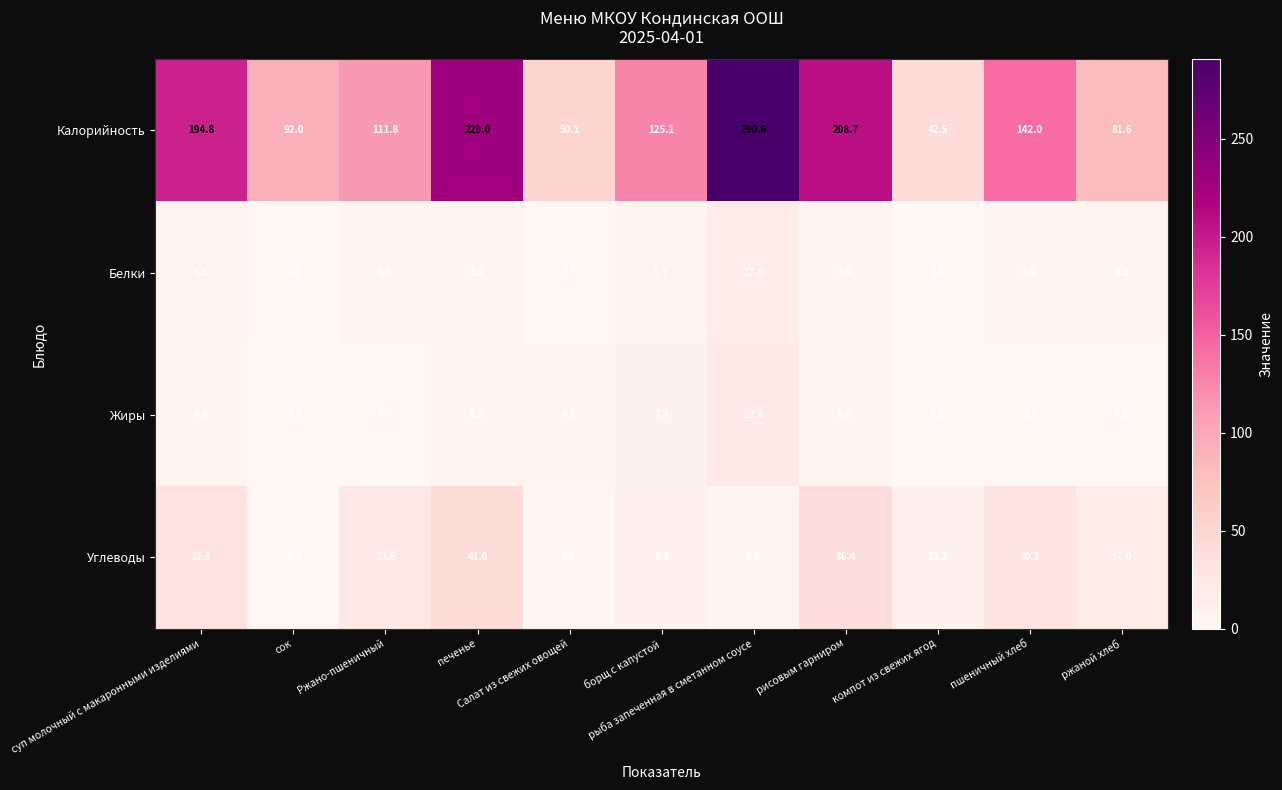

What is the sum of all Белки values?

48.7